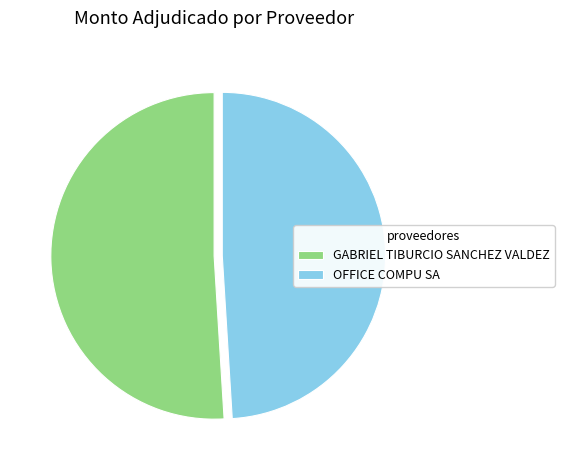

Which has a higher value, OFFICE COMPU SA or GABRIEL TIBURCIO SANCHEZ VALDEZ?

GABRIEL TIBURCIO SANCHEZ VALDEZ